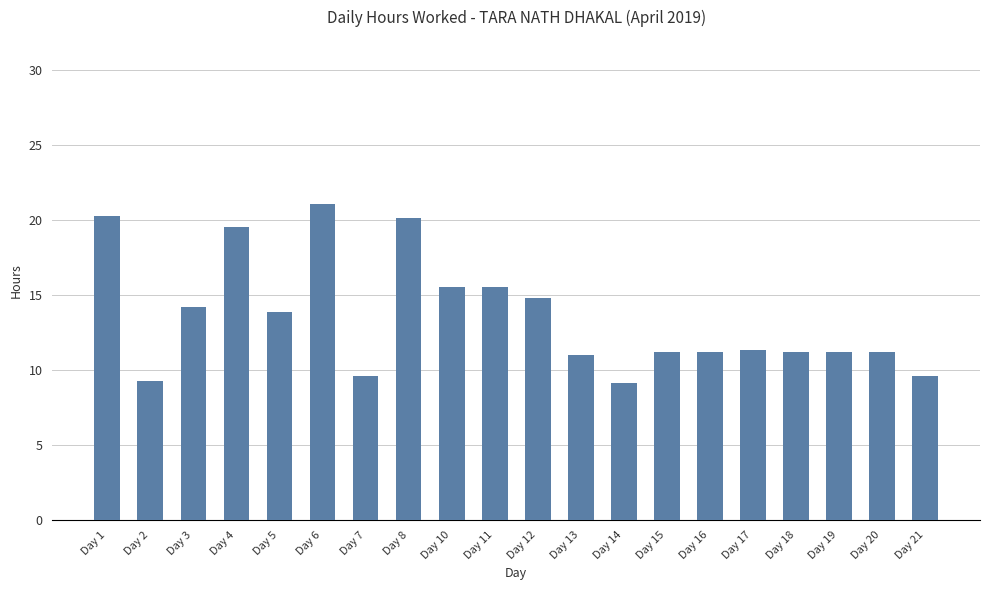

Count the number of data series in this chart.

1